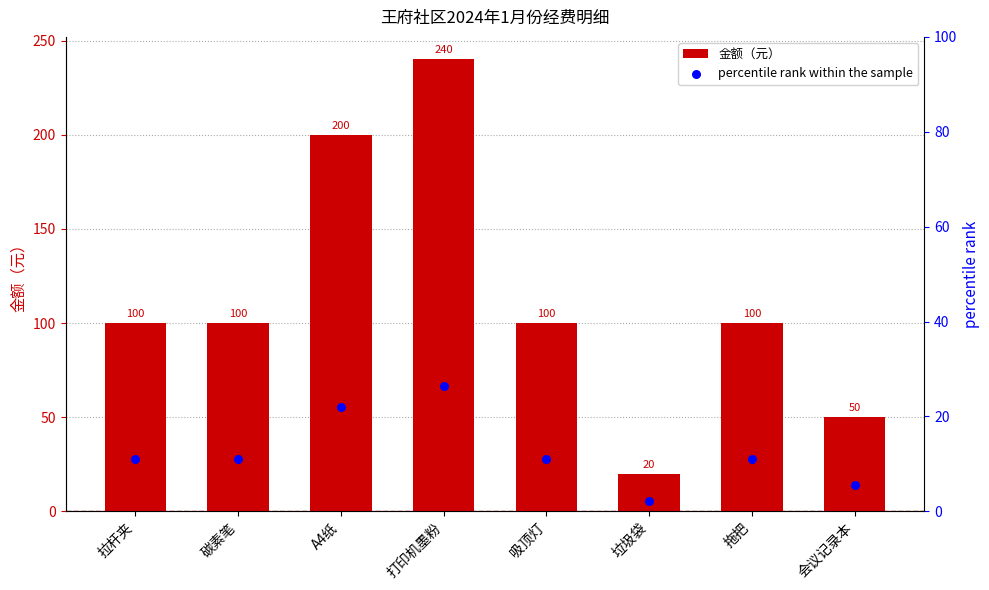

Which series has the largest total across all categories?

金额（元）